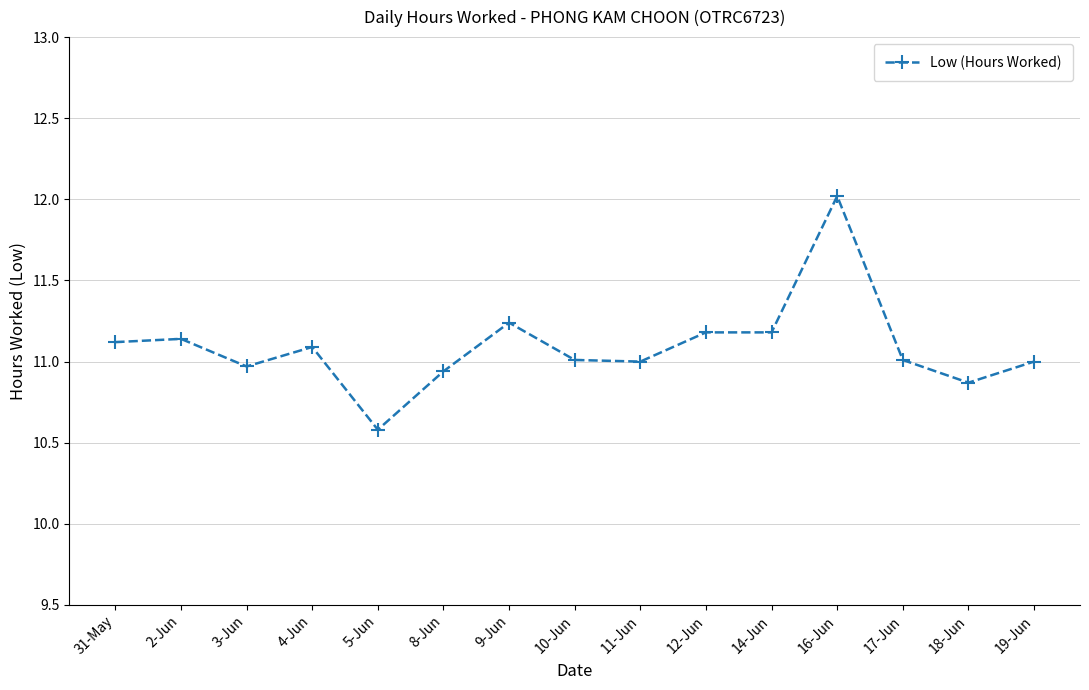

What position from the left is 19-Jun?

15